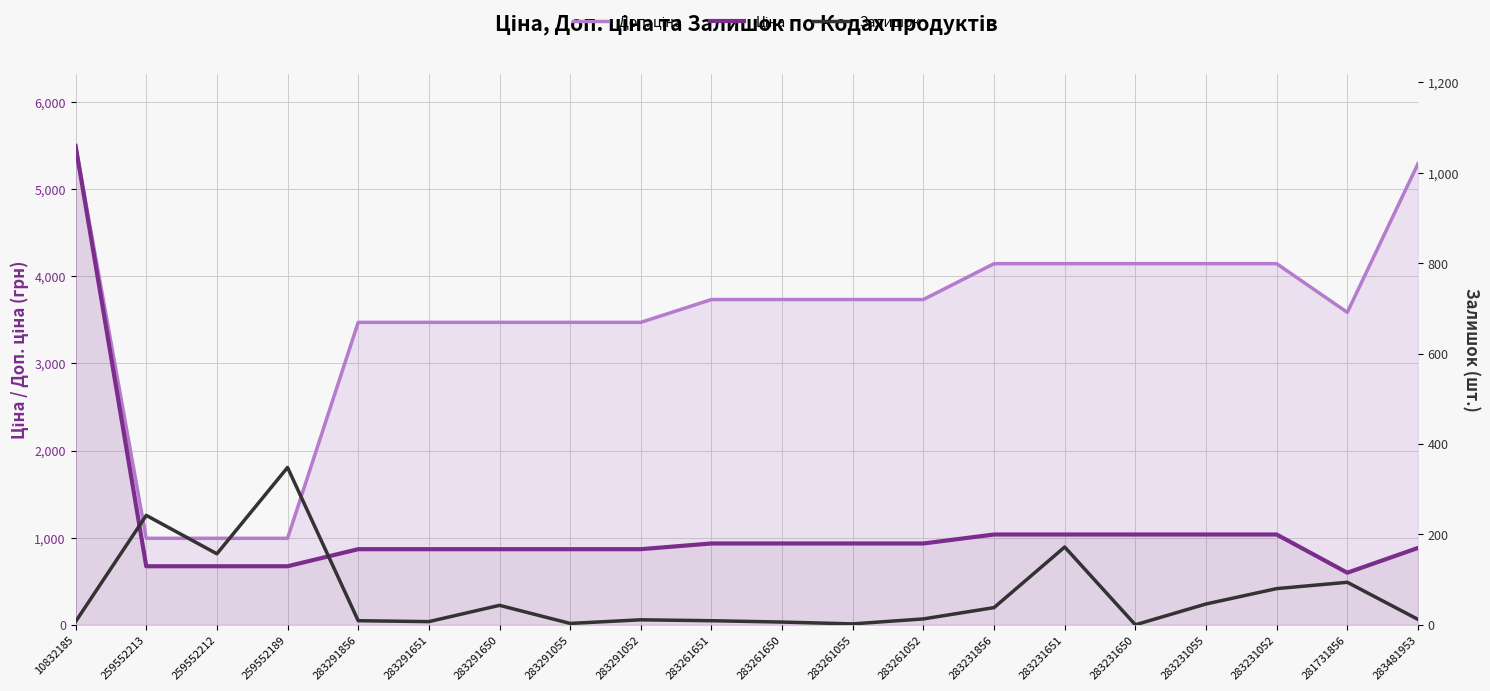

Where is Залишок nearest to the value 174?

283231651